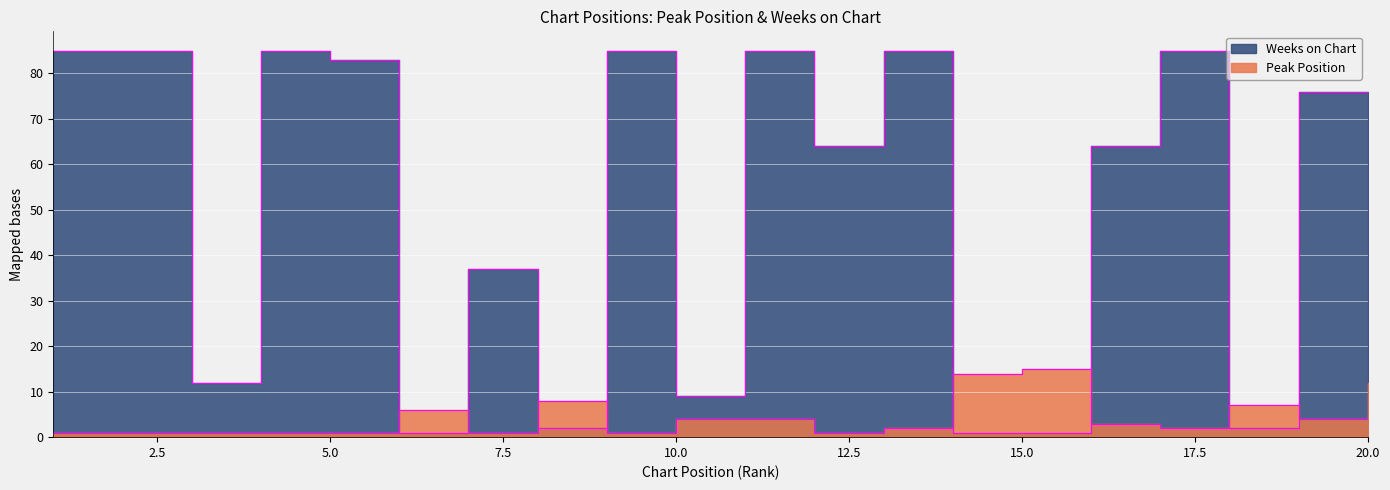

At how many categories does at least one series exceed 75?

9